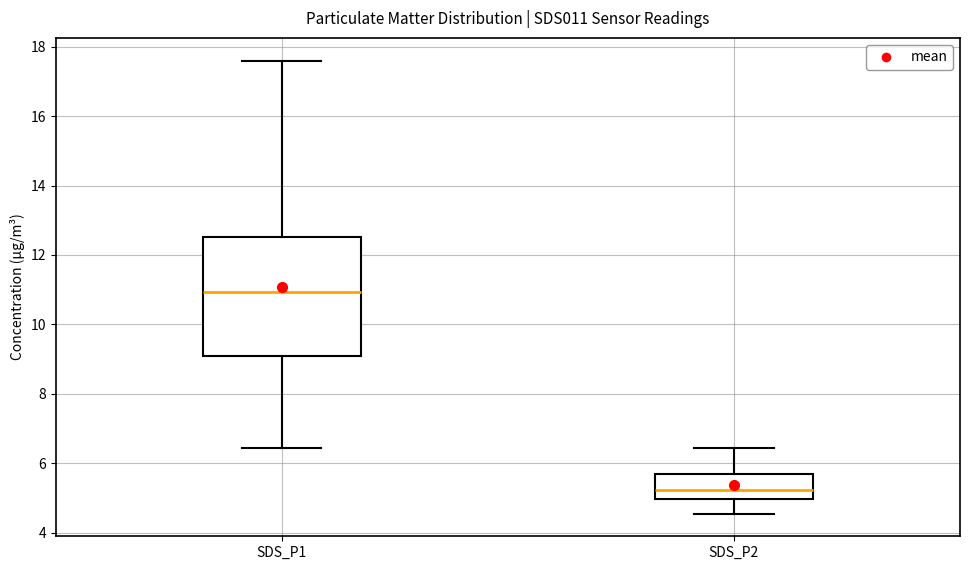

Reading left to right, transcribe this box plot: for each box, give where its median line is, the range the box spans, and where its two whiskers end, as read against the y-axis. The values are not printed on the chart, so give them approximately, as read against the axis.

SDS_P1: median 11.0, box 9.0 to 12.6, whiskers 6.4 to 17.6
SDS_P2: median 5.2, box 5.0 to 5.8, whiskers 4.6 to 6.4